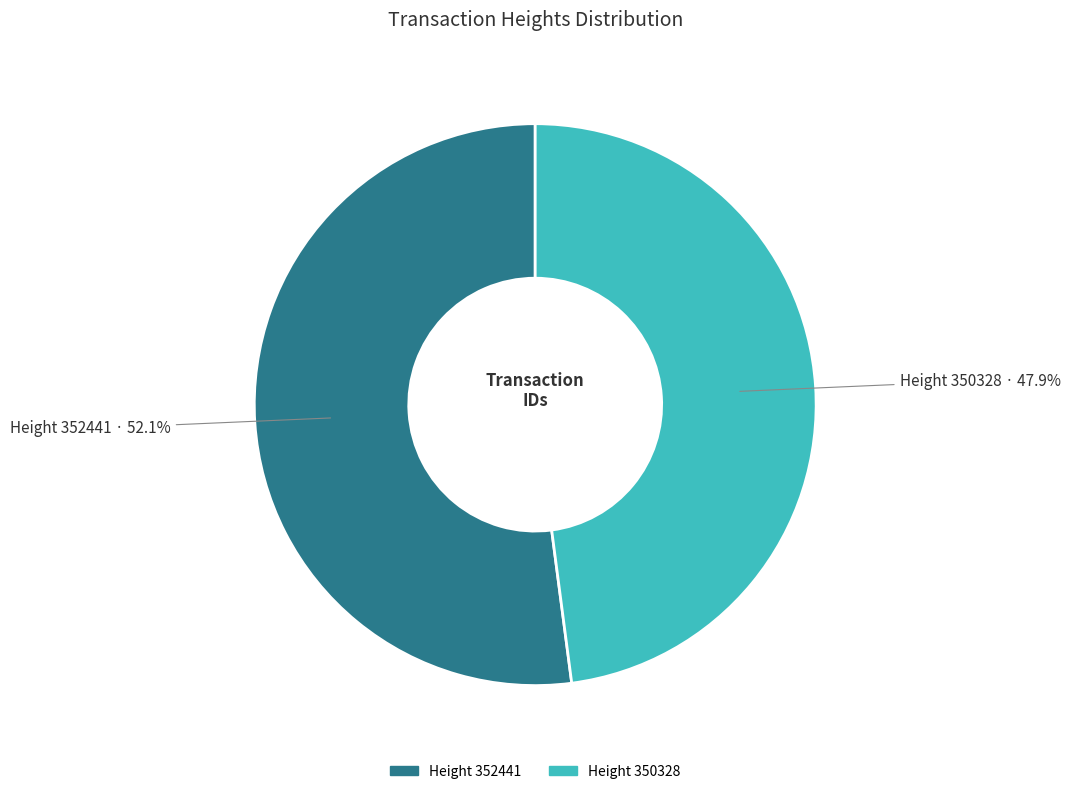

Is there any slice that represents more than half of the pie?

Yes